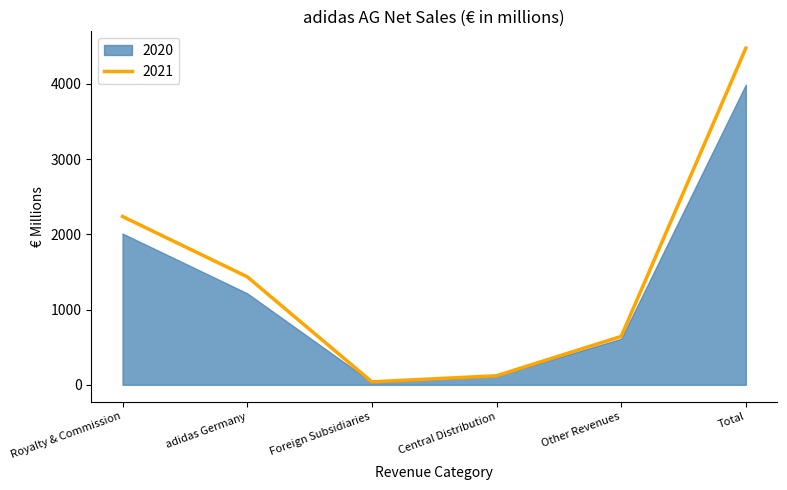

What is the label of the 2nd point from the left?

adidas Germany